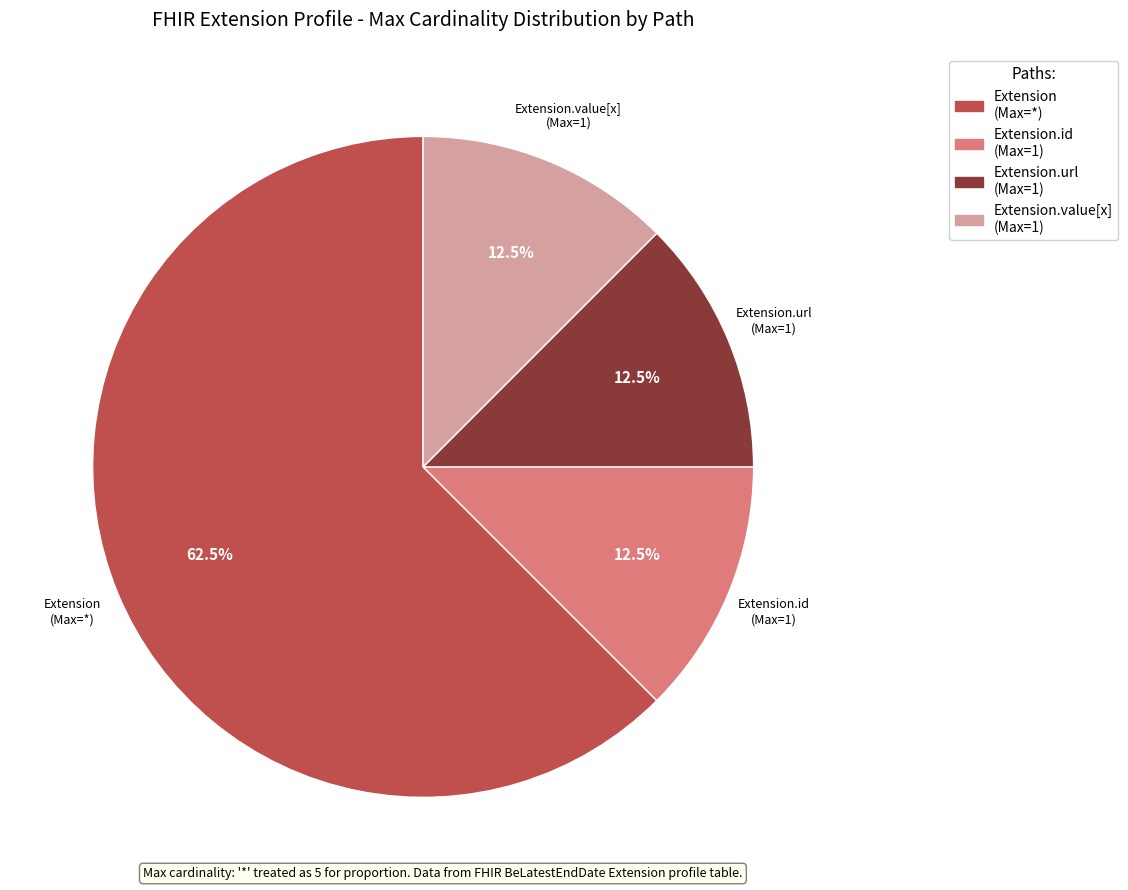

Is there any slice that represents more than half of the pie?

Yes